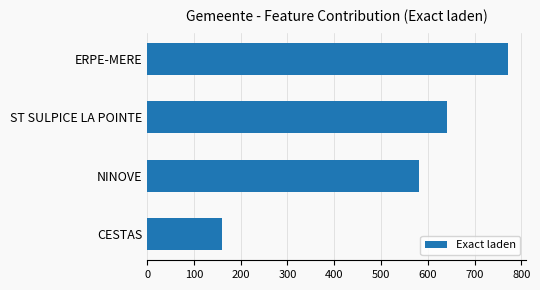

Rank the categories by value from lowest to highest.

CESTAS, NINOVE, ST SULPICE LA POINTE, ERPE-MERE